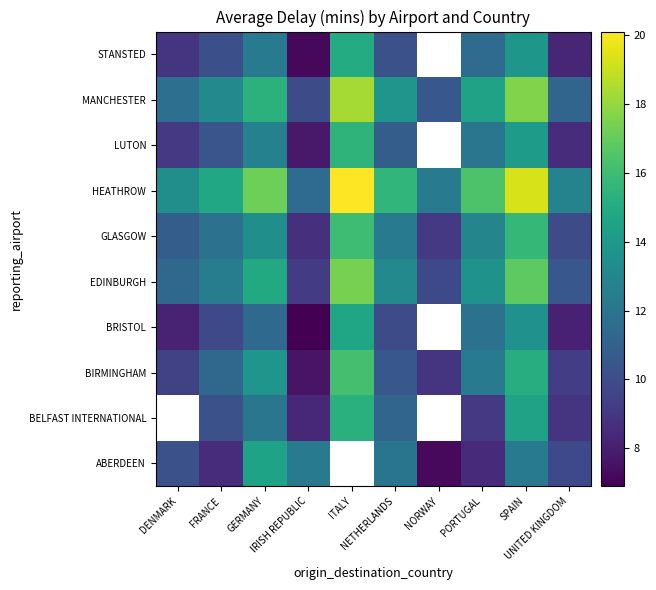

Rank the series by their maximum value, from lowest to highest.

ABERDEEN, BELFAST INTERNATIONAL, BRISTOL, STANSTED, LUTON, GLASGOW, BIRMINGHAM, EDINBURGH, MANCHESTER, HEATHROW